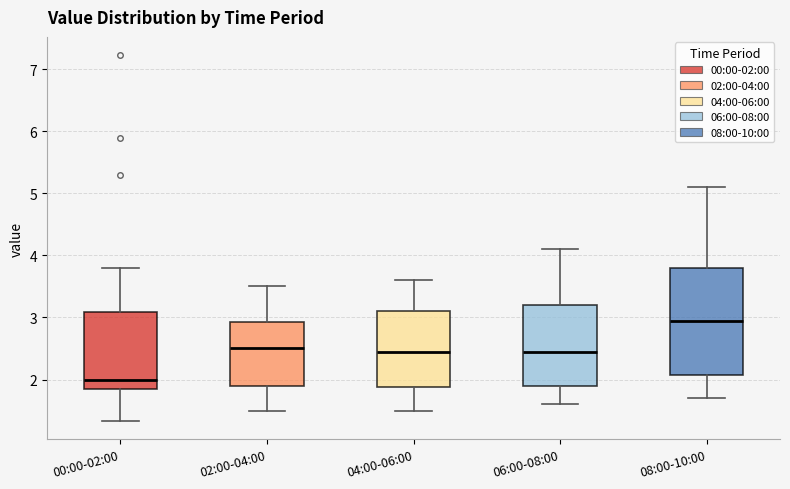

Reading left to right, read every box against the y-axis: the position of its median line, the range the box covers, and the ends of its whiskers. The values are not printed on the chart, so give them approximately, as read against the axis.

00:00-02:00: median 2.0, box 1.9 to 3.1, whiskers 1.3 to 3.8
02:00-04:00: median 2.5, box 1.9 to 2.9, whiskers 1.5 to 3.5
04:00-06:00: median 2.5, box 1.9 to 3.1, whiskers 1.5 to 3.6
06:00-08:00: median 2.5, box 1.9 to 3.2, whiskers 1.6 to 4.1
08:00-10:00: median 3.0, box 2.1 to 3.8, whiskers 1.7 to 5.1